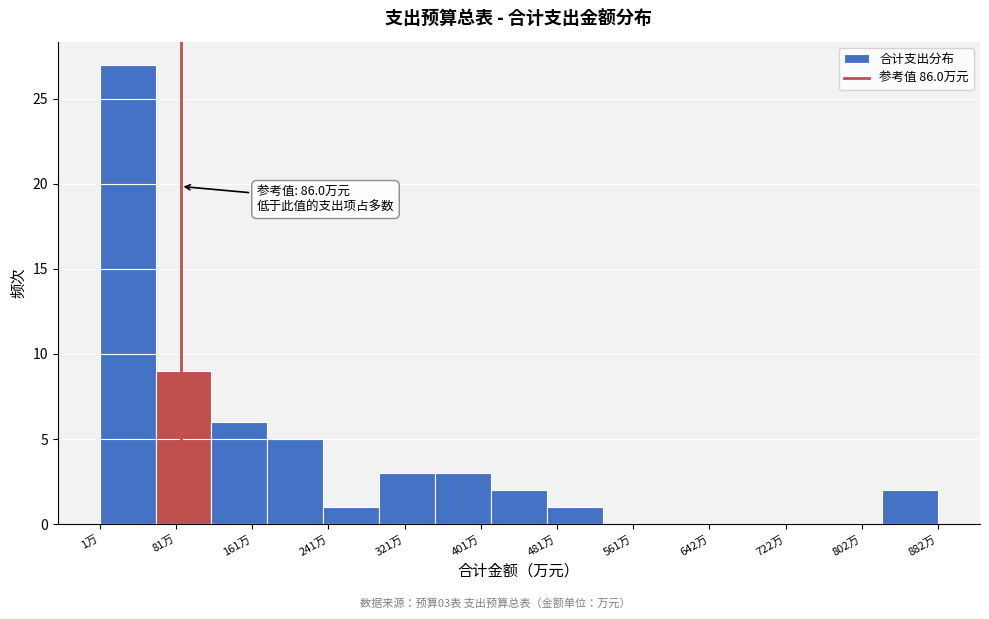

Which range on the x-axis has the tallest bar?

0 to 60